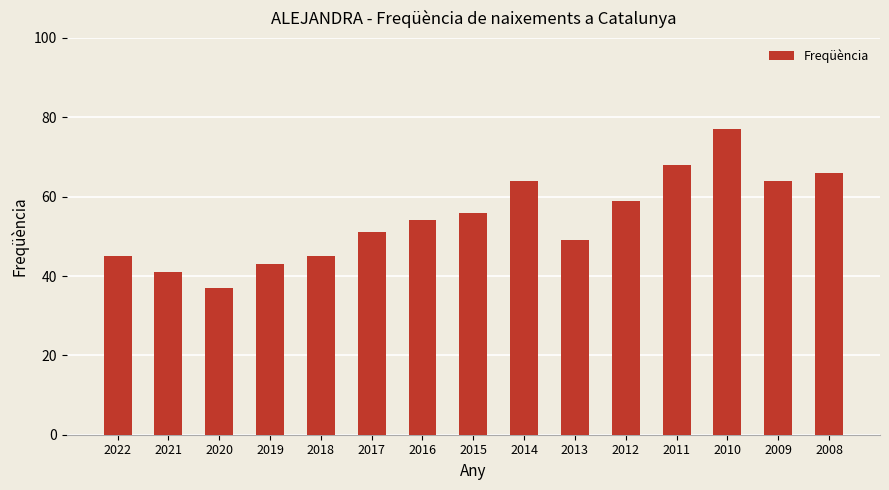

True or false: the data shows 45 at 2018.

True